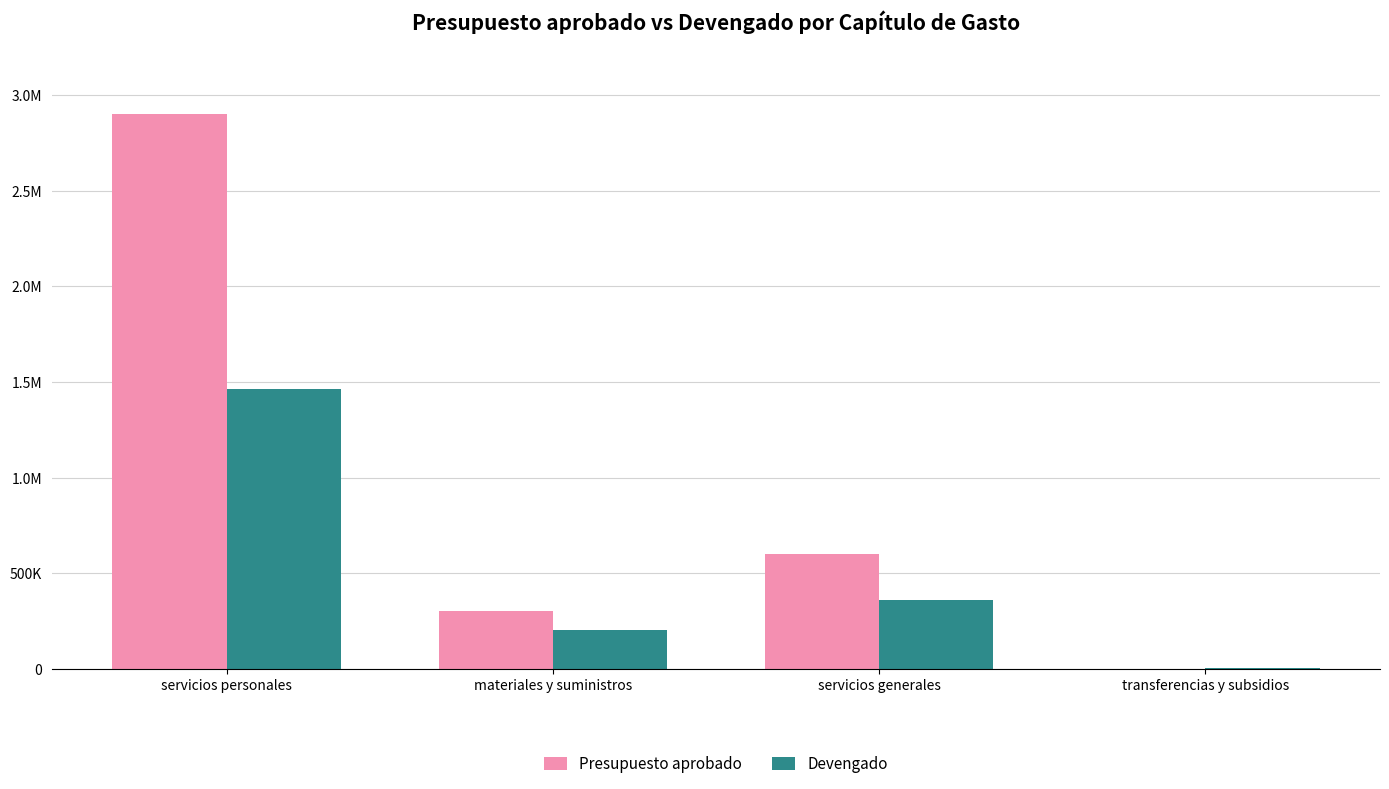

List the series in order of their overall mean, lowest first.

Devengado, Presupuesto aprobado